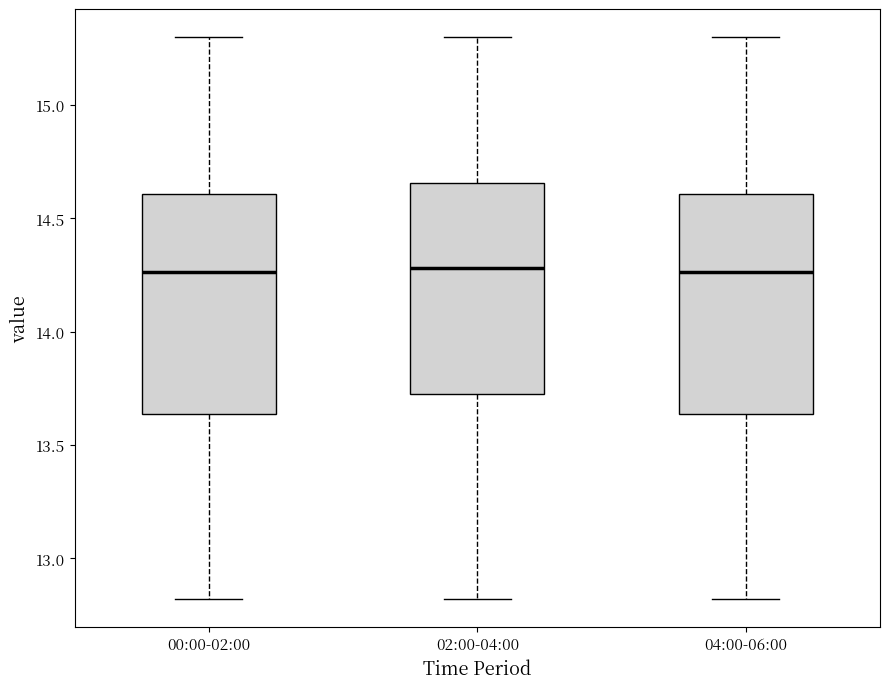

Where is the upper edge of the box for 00:00-02:00 on the y-axis? The values are not printed on the chart, so give them approximately, as read against the axis.

14.60